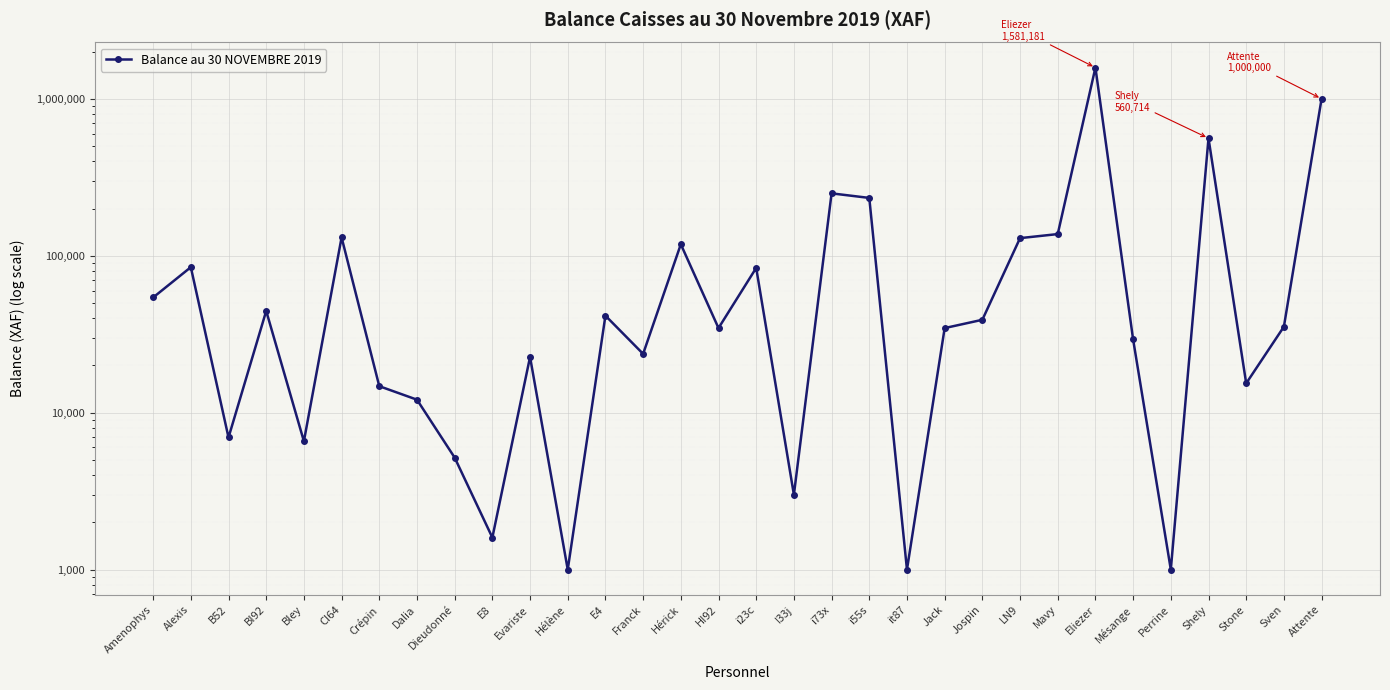

How many interior local peaks (higher than both neighbors) does the data have?

10